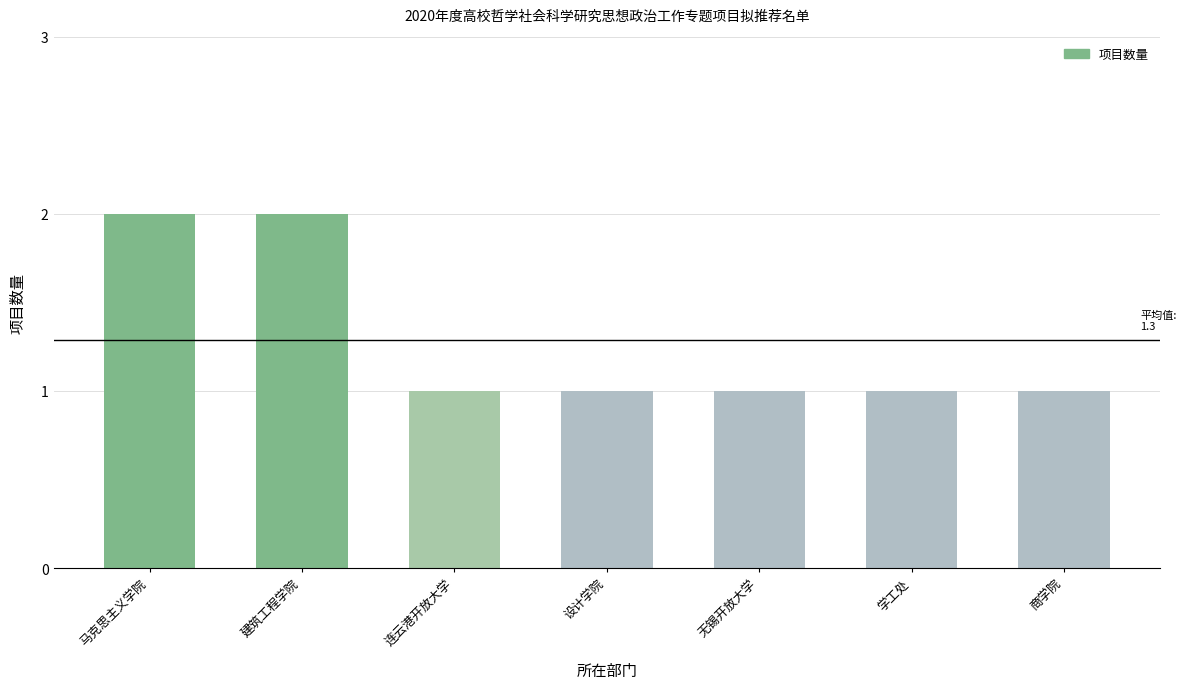

What is the sum of all values?

9